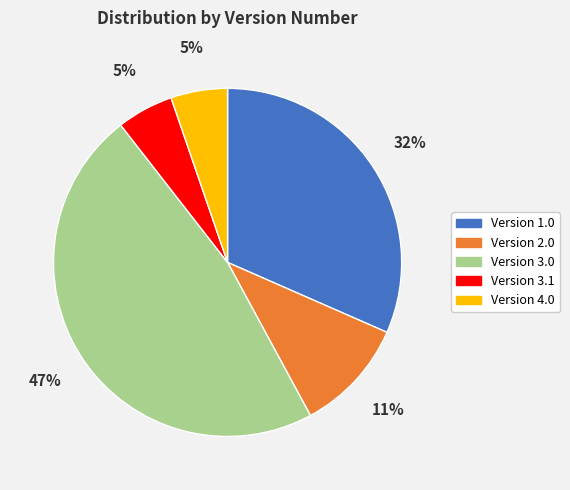

Is it true that Version 4.0 is 5% of the pie?

True